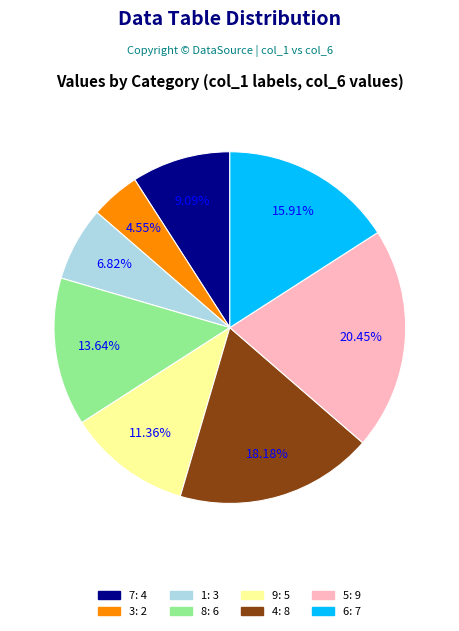

Which has a higher value, 4 or 6?

4